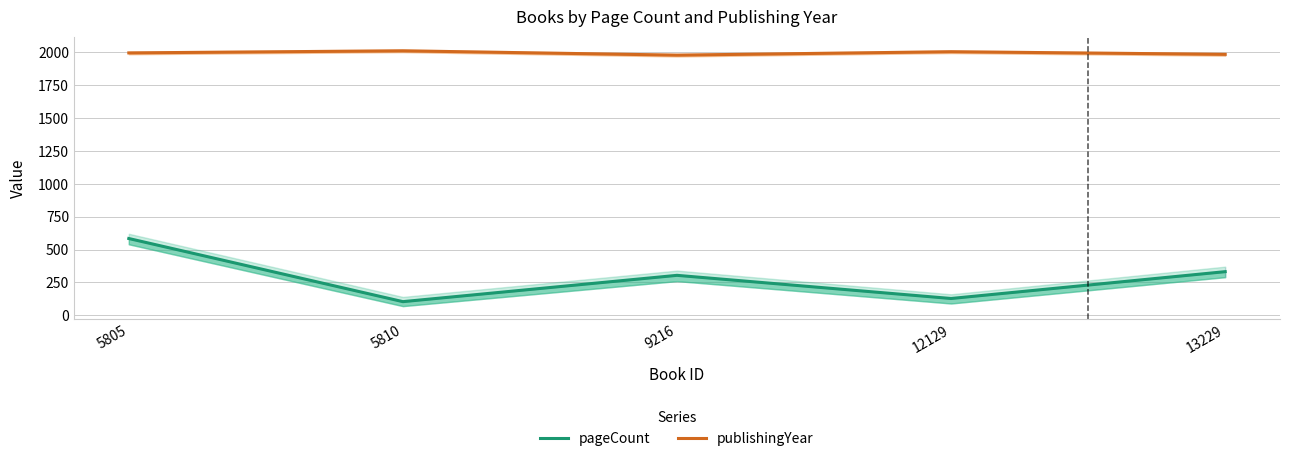

True or false: pageCount and publishingYear cross at least once.

False